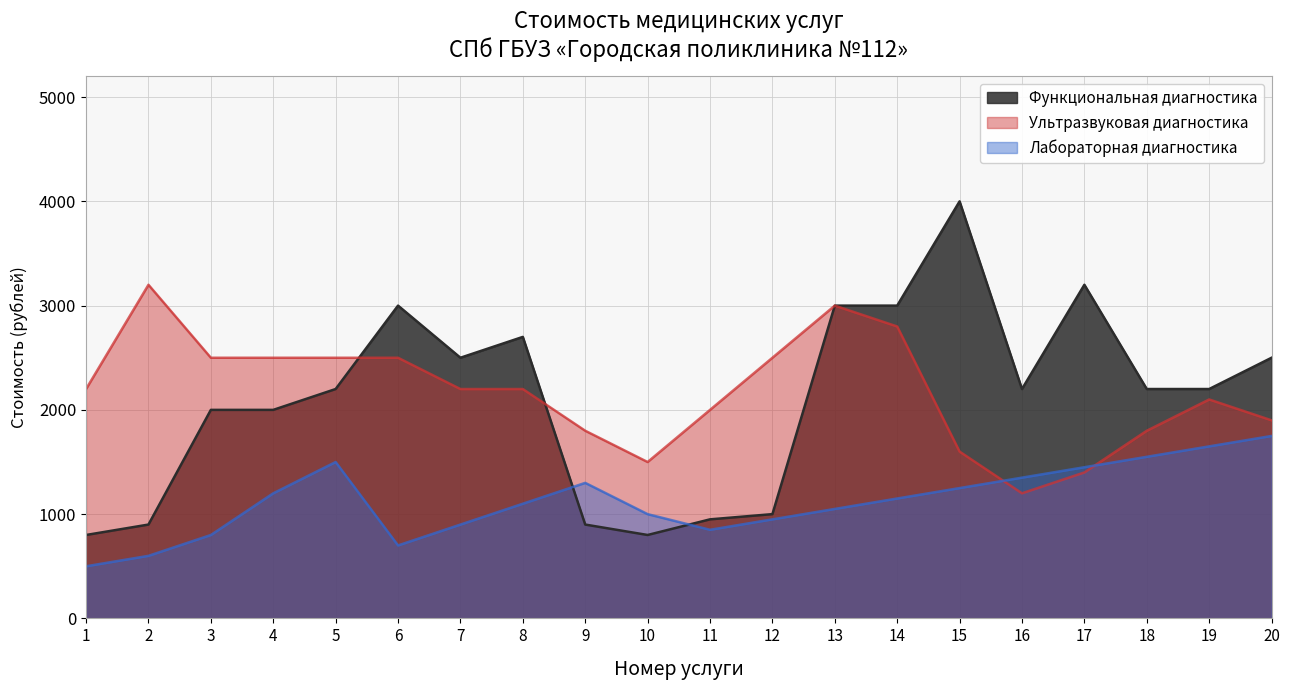

True or false: Функциональная диагностика and Лабораторная диагностика intersect in this chart.

True